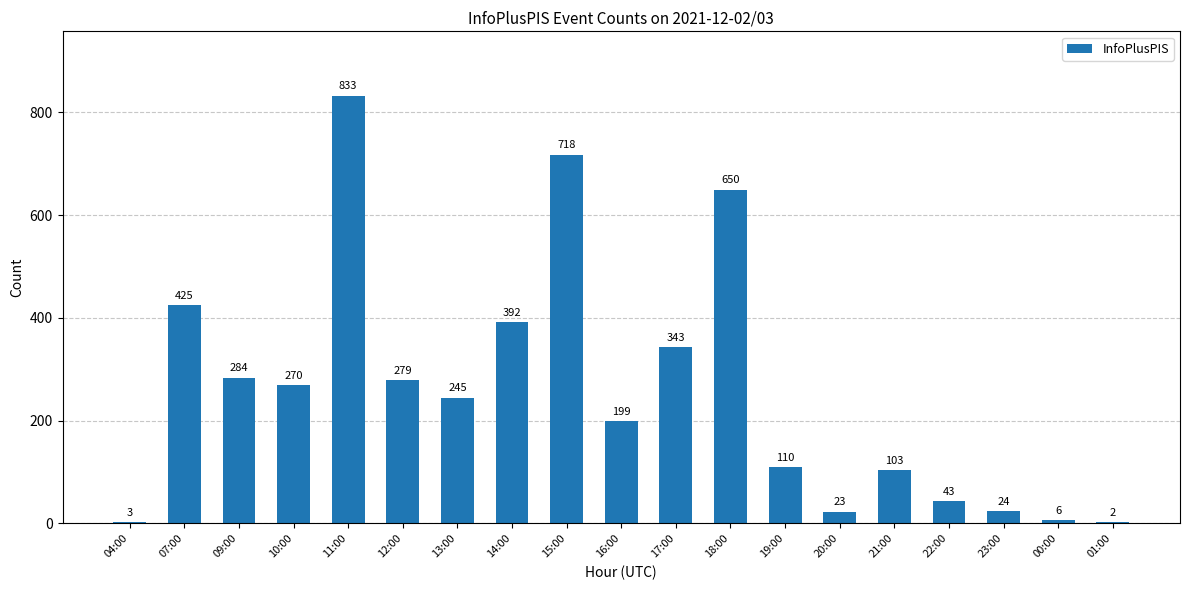

At which label is the value closest to 417?

07:00